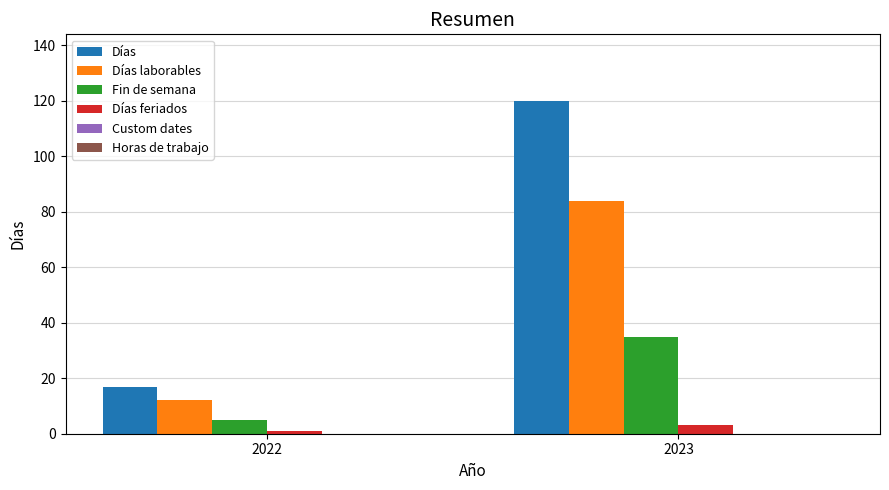

Rank the categories by Días laborables value from highest to lowest.

2023, 2022